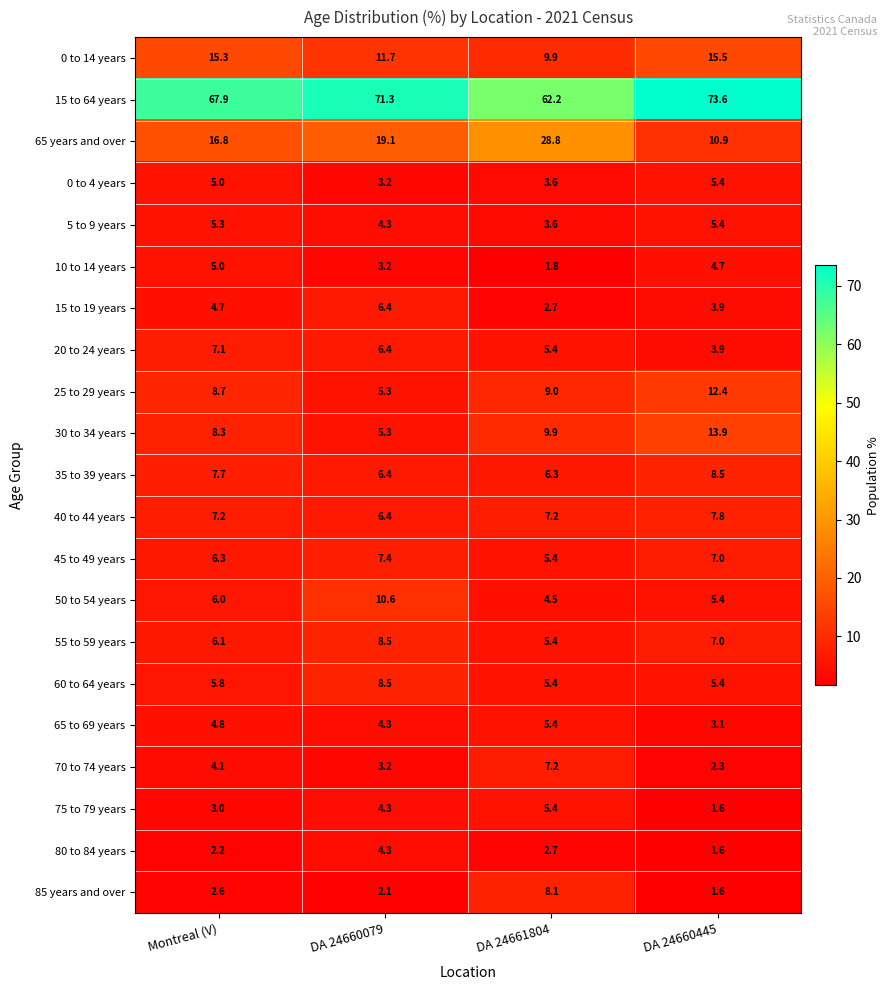

What is the highest value of the 45 to 49 years series?

7.4